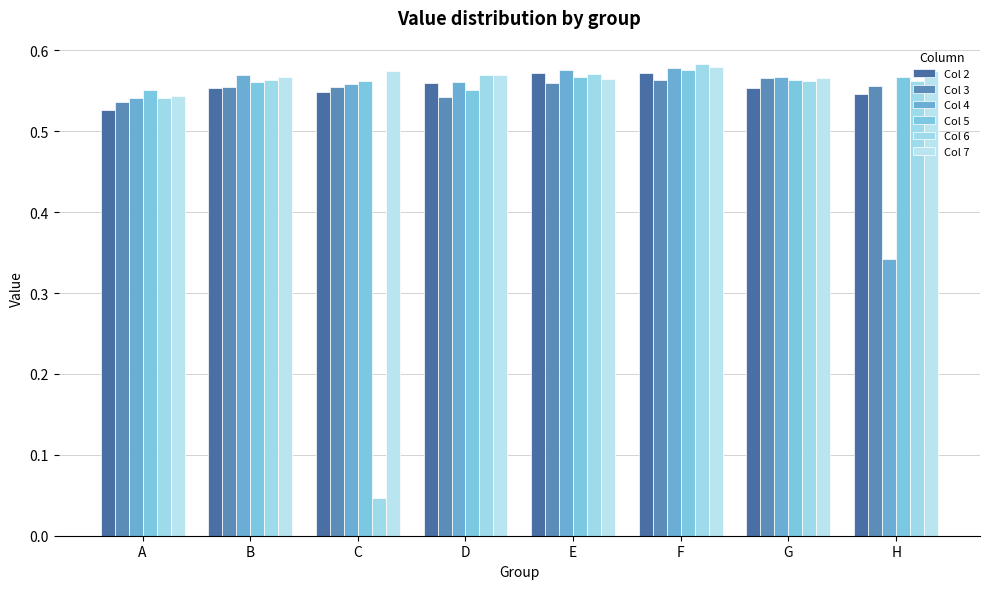

How many groups of bars are there?

8